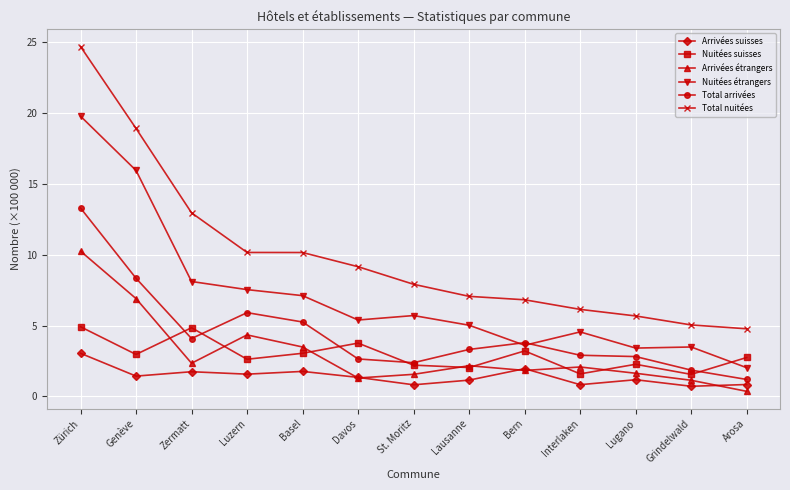

What is the label of the 11th point from the right?

Zermatt